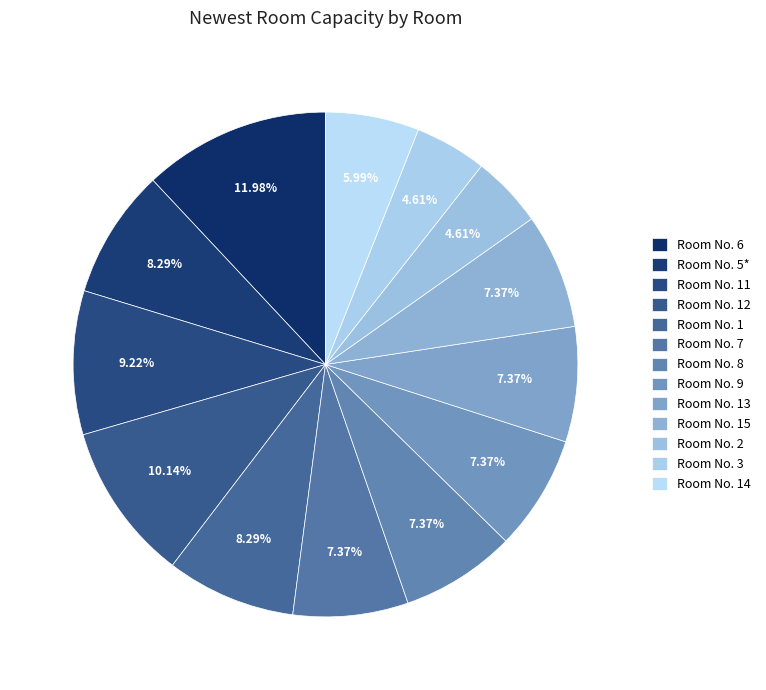

How many slices are in this pie chart?

13